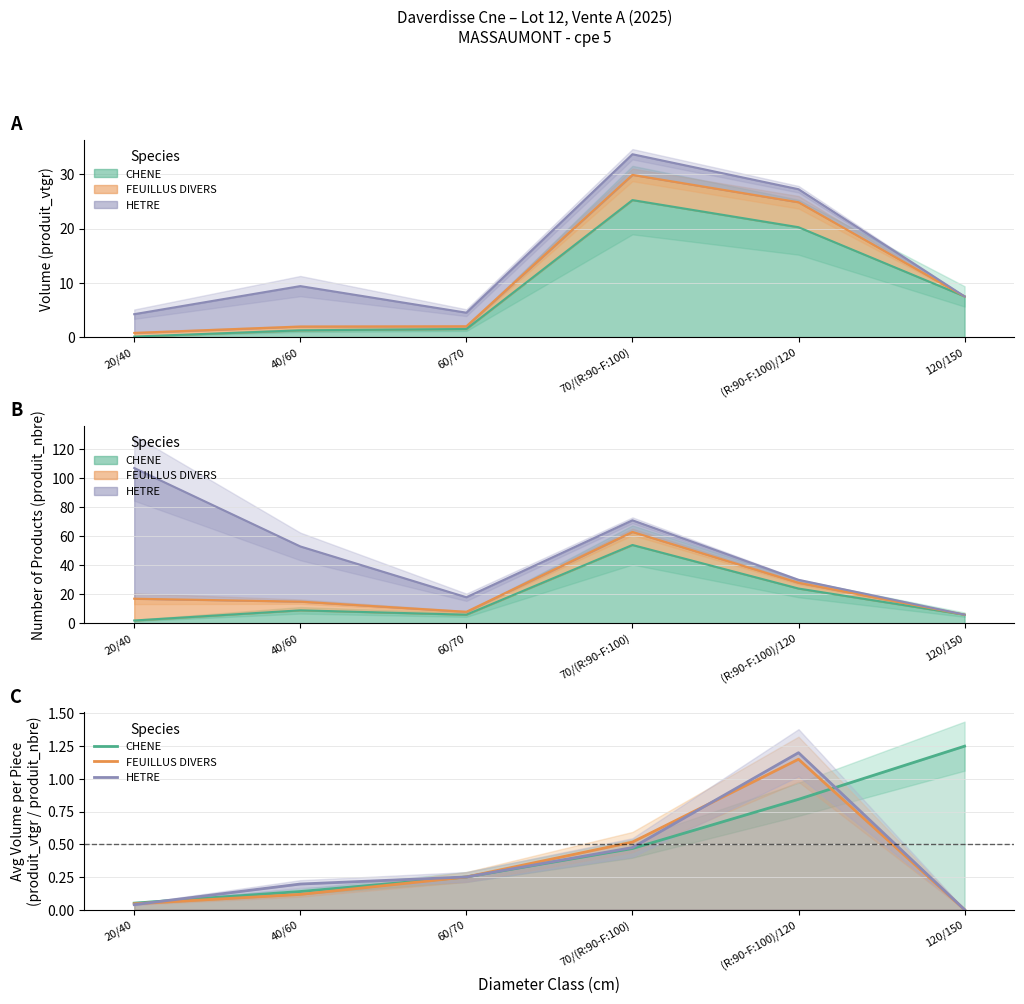

True or false: HETRE has a value of 0.0 at 120/150.

True